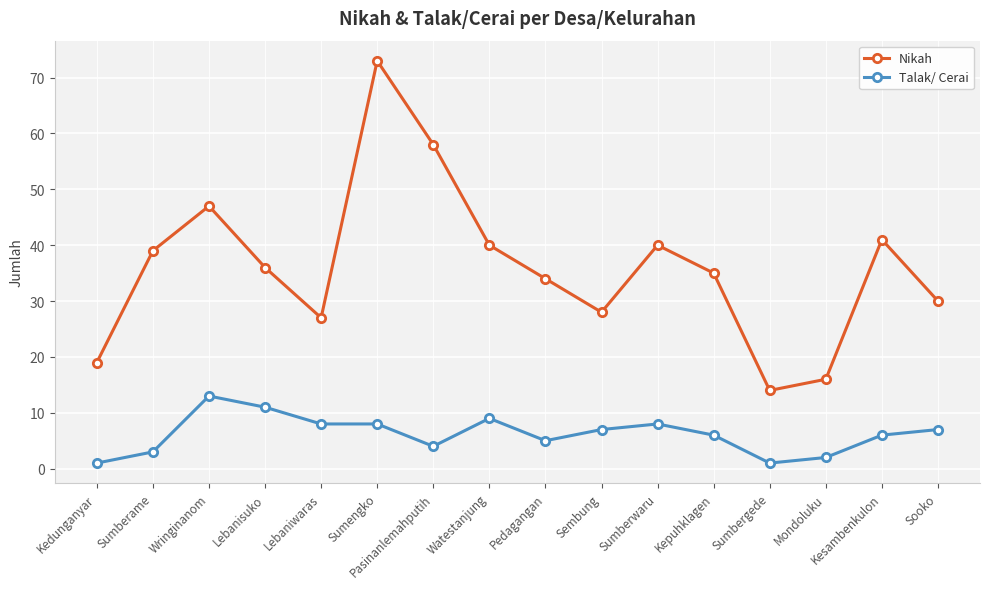

At which label does Nikah first exceed 36?

Sumberame